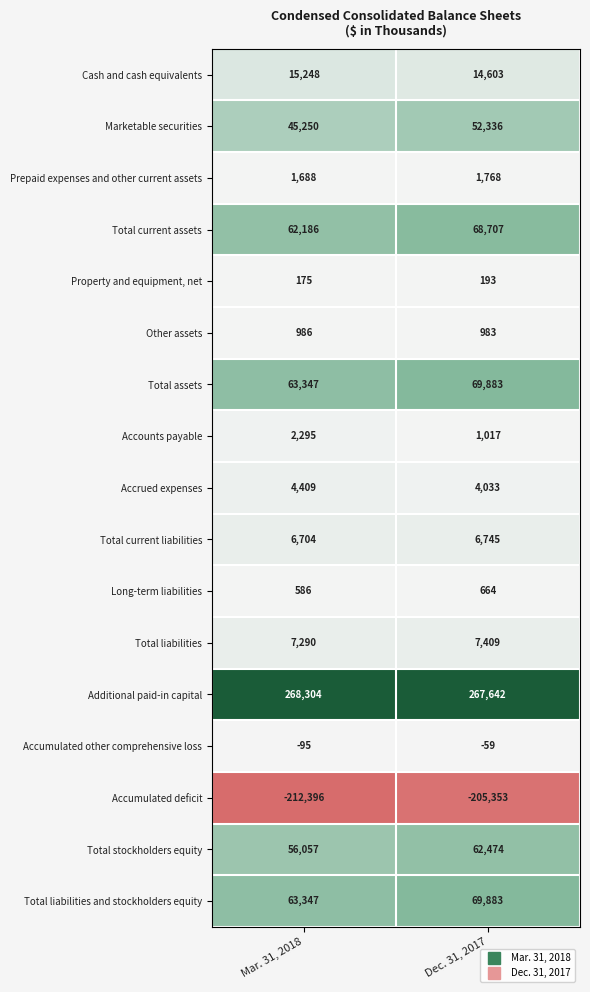

Which category has the lowest value in the Accumulated other comprehensive loss series?

Mar. 31, 2018